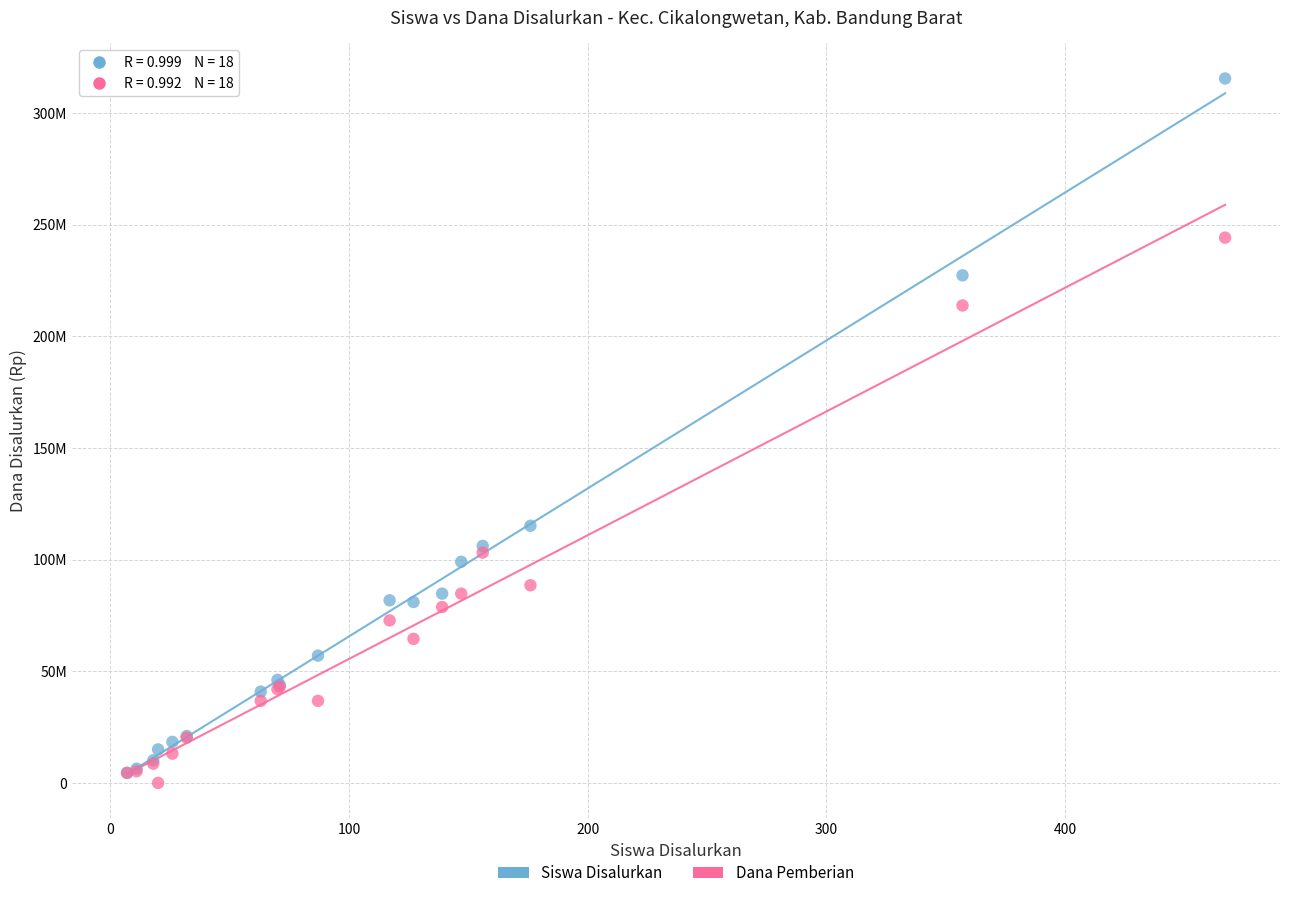

Which series has the widest spread of Y values?

Siswa Disalurkan